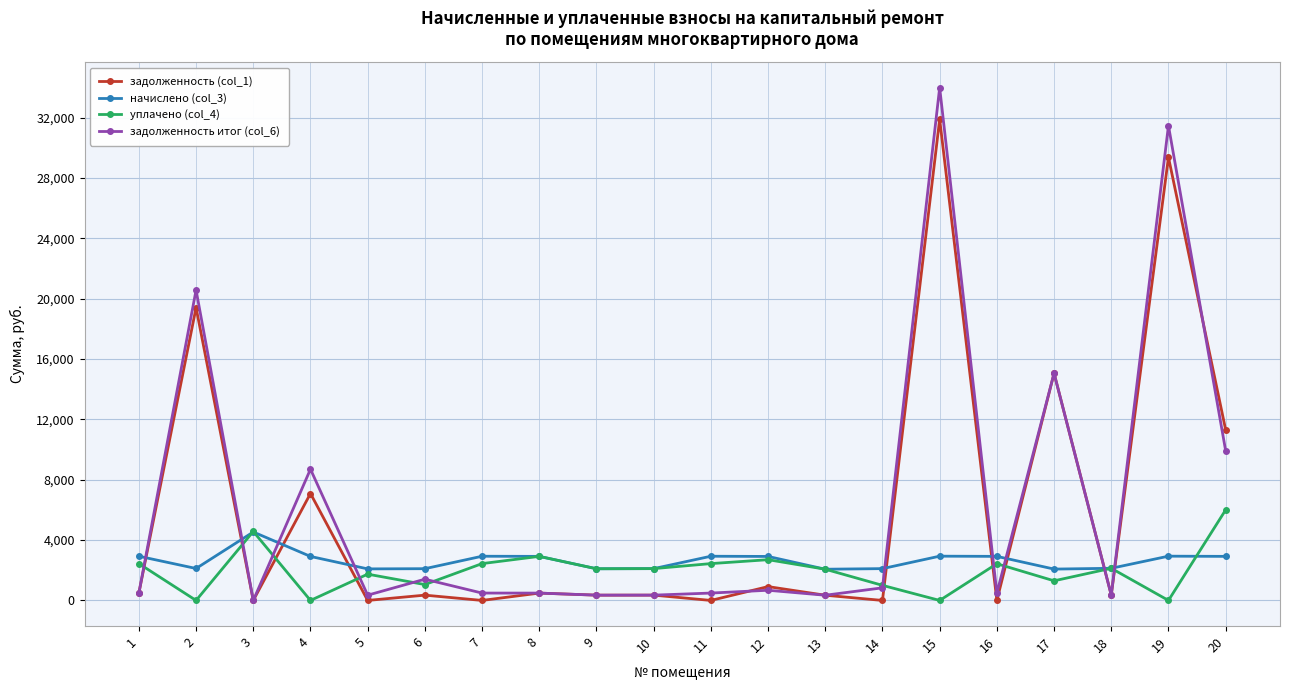

The value of задолженность итог (col_6) at 17 is 25937.9. True or false?

False